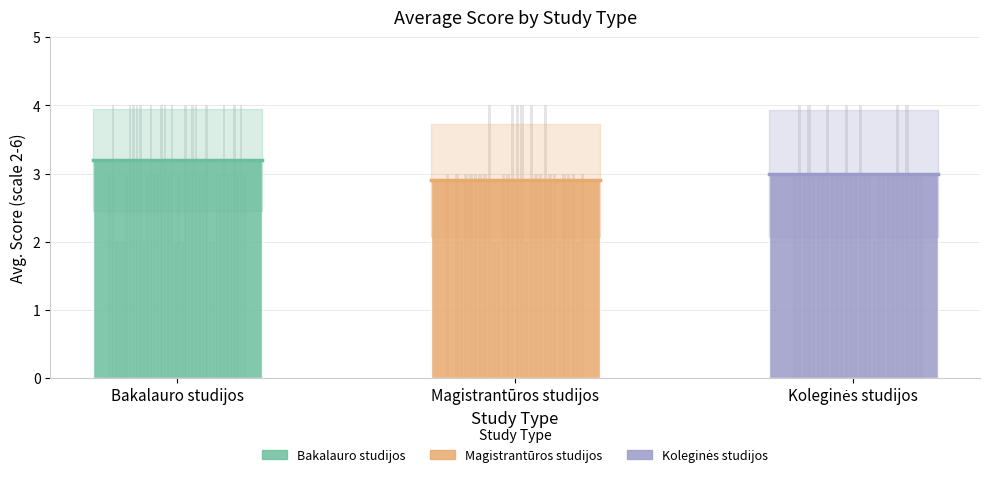

What are all the series names shown in the legend?

Bakalauro studijos, Magistrantūros studijos, Koleginės studijos